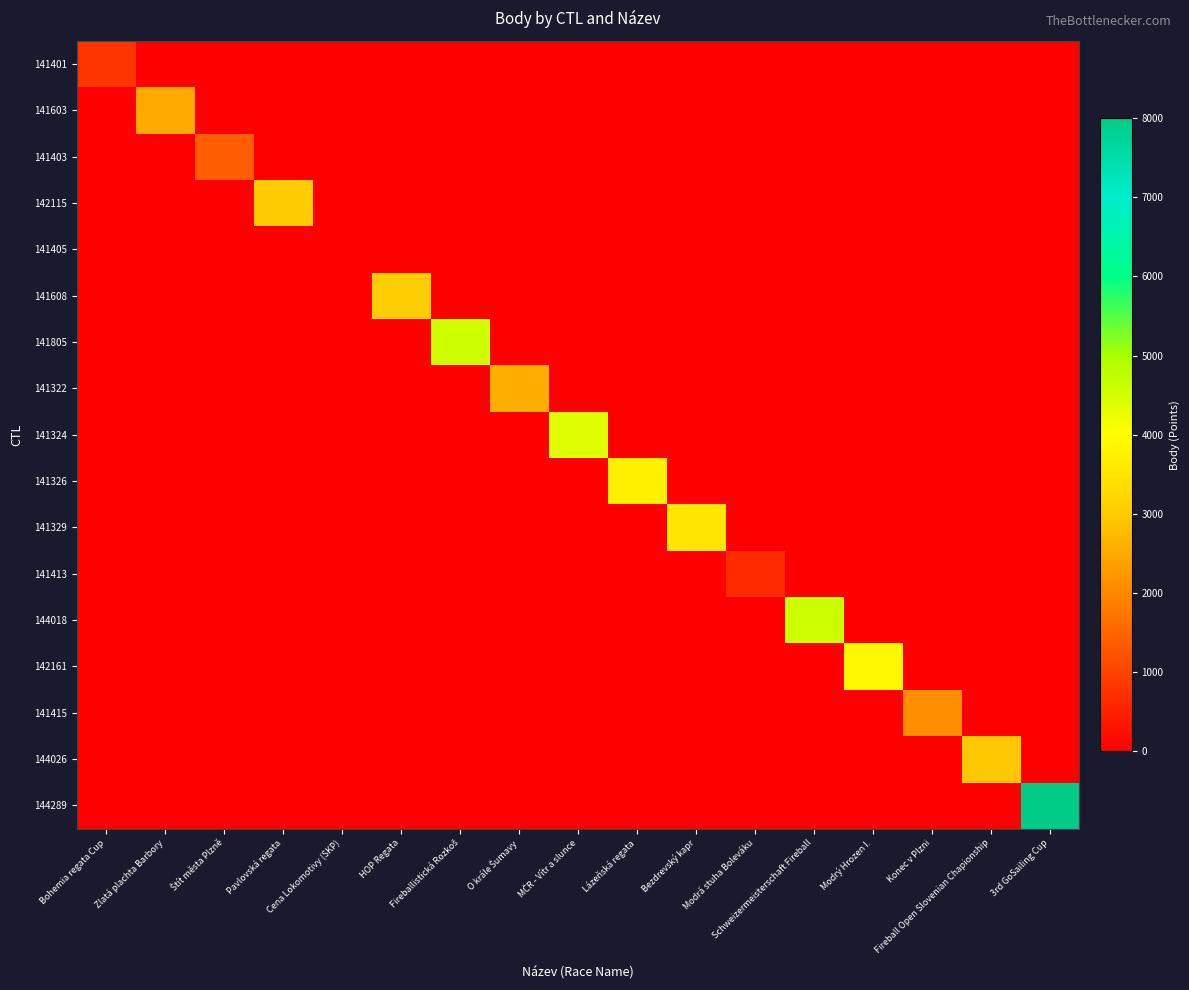

Reading left to right, list all the values displayed in this chart.

141401: Bohemia regata Cup=791	Zlatá plachta Barbory=0	Štít města Plzně=0	Pavlovská regata=0	Cena Lokomotivy (SKP)=0	HOP Regata=0	Fireballistická Rozkoš=0	O krále Šumavy=0	MČR - Vítr a slunce=0	Lázeňská regata=0	Bezdrevský kapr=0	Modrá stuha Boleváku=0	Schweizermeisterschaft Fireball=0	Modrý Hrozen I.=0	Konec v Plzni=0	Fireball Open Slovenian Chapionship=0	3rd GoSailing Cup=0
141603: Bohemia regata Cup=0	Zlatá plachta Barbory=2524	Štít města Plzně=0	Pavlovská regata=0	Cena Lokomotivy (SKP)=0	HOP Regata=0	Fireballistická Rozkoš=0	O krále Šumavy=0	MČR - Vítr a slunce=0	Lázeňská regata=0	Bezdrevský kapr=0	Modrá stuha Boleváku=0	Schweizermeisterschaft Fireball=0	Modrý Hrozen I.=0	Konec v Plzni=0	Fireball Open Slovenian Chapionship=0	3rd GoSailing Cup=0
141403: Bohemia regata Cup=0	Zlatá plachta Barbory=0	Štít města Plzně=1406	Pavlovská regata=0	Cena Lokomotivy (SKP)=0	HOP Regata=0	Fireballistická Rozkoš=0	O krále Šumavy=0	MČR - Vítr a slunce=0	Lázeňská regata=0	Bezdrevský kapr=0	Modrá stuha Boleváku=0	Schweizermeisterschaft Fireball=0	Modrý Hrozen I.=0	Konec v Plzni=0	Fireball Open Slovenian Chapionship=0	3rd GoSailing Cup=0
142115: Bohemia regata Cup=0	Zlatá plachta Barbory=0	Štít města Plzně=0	Pavlovská regata=3017	Cena Lokomotivy (SKP)=0	HOP Regata=0	Fireballistická Rozkoš=0	O krále Šumavy=0	MČR - Vítr a slunce=0	Lázeňská regata=0	Bezdrevský kapr=0	Modrá stuha Boleváku=0	Schweizermeisterschaft Fireball=0	Modrý Hrozen I.=0	Konec v Plzni=0	Fireball Open Slovenian Chapionship=0	3rd GoSailing Cup=0
141405: Bohemia regata Cup=0	Zlatá plachta Barbory=0	Štít města Plzně=0	Pavlovská regata=0	Cena Lokomotivy (SKP)=0	HOP Regata=0	Fireballistická Rozkoš=0	O krále Šumavy=0	MČR - Vítr a slunce=0	Lázeňská regata=0	Bezdrevský kapr=0	Modrá stuha Boleváku=0	Schweizermeisterschaft Fireball=0	Modrý Hrozen I.=0	Konec v Plzni=0	Fireball Open Slovenian Chapionship=0	3rd GoSailing Cup=0
141608: Bohemia regata Cup=0	Zlatá plachta Barbory=0	Štít města Plzně=0	Pavlovská regata=0	Cena Lokomotivy (SKP)=0	HOP Regata=3055	Fireballistická Rozkoš=0	O krále Šumavy=0	MČR - Vítr a slunce=0	Lázeňská regata=0	Bezdrevský kapr=0	Modrá stuha Boleváku=0	Schweizermeisterschaft Fireball=0	Modrý Hrozen I.=0	Konec v Plzni=0	Fireball Open Slovenian Chapionship=0	3rd GoSailing Cup=0
141805: Bohemia regata Cup=0	Zlatá plachta Barbory=0	Štít města Plzně=0	Pavlovská regata=0	Cena Lokomotivy (SKP)=0	HOP Regata=0	Fireballistická Rozkoš=4570	O krále Šumavy=0	MČR - Vítr a slunce=0	Lázeňská regata=0	Bezdrevský kapr=0	Modrá stuha Boleváku=0	Schweizermeisterschaft Fireball=0	Modrý Hrozen I.=0	Konec v Plzni=0	Fireball Open Slovenian Chapionship=0	3rd GoSailing Cup=0
141322: Bohemia regata Cup=0	Zlatá plachta Barbory=0	Štít města Plzně=0	Pavlovská regata=0	Cena Lokomotivy (SKP)=0	HOP Regata=0	Fireballistická Rozkoš=0	O krále Šumavy=2580	MČR - Vítr a slunce=0	Lázeňská regata=0	Bezdrevský kapr=0	Modrá stuha Boleváku=0	Schweizermeisterschaft Fireball=0	Modrý Hrozen I.=0	Konec v Plzni=0	Fireball Open Slovenian Chapionship=0	3rd GoSailing Cup=0
141324: Bohemia regata Cup=0	Zlatá plachta Barbory=0	Štít města Plzně=0	Pavlovská regata=0	Cena Lokomotivy (SKP)=0	HOP Regata=0	Fireballistická Rozkoš=0	O krále Šumavy=0	MČR - Vítr a slunce=4390	Lázeňská regata=0	Bezdrevský kapr=0	Modrá stuha Boleváku=0	Schweizermeisterschaft Fireball=0	Modrý Hrozen I.=0	Konec v Plzni=0	Fireball Open Slovenian Chapionship=0	3rd GoSailing Cup=0
141326: Bohemia regata Cup=0	Zlatá plachta Barbory=0	Štít města Plzně=0	Pavlovská regata=0	Cena Lokomotivy (SKP)=0	HOP Regata=0	Fireballistická Rozkoš=0	O krále Šumavy=0	MČR - Vítr a slunce=0	Lázeňská regata=3741	Bezdrevský kapr=0	Modrá stuha Boleváku=0	Schweizermeisterschaft Fireball=0	Modrý Hrozen I.=0	Konec v Plzni=0	Fireball Open Slovenian Chapionship=0	3rd GoSailing Cup=0
141329: Bohemia regata Cup=0	Zlatá plachta Barbory=0	Štít města Plzně=0	Pavlovská regata=0	Cena Lokomotivy (SKP)=0	HOP Regata=0	Fireballistická Rozkoš=0	O krále Šumavy=0	MČR - Vítr a slunce=0	Lázeňská regata=0	Bezdrevský kapr=3541	Modrá stuha Boleváku=0	Schweizermeisterschaft Fireball=0	Modrý Hrozen I.=0	Konec v Plzni=0	Fireball Open Slovenian Chapionship=0	3rd GoSailing Cup=0
141413: Bohemia regata Cup=0	Zlatá plachta Barbory=0	Štít města Plzně=0	Pavlovská regata=0	Cena Lokomotivy (SKP)=0	HOP Regata=0	Fireballistická Rozkoš=0	O krále Šumavy=0	MČR - Vítr a slunce=0	Lázeňská regata=0	Bezdrevský kapr=0	Modrá stuha Boleváku=646	Schweizermeisterschaft Fireball=0	Modrý Hrozen I.=0	Konec v Plzni=0	Fireball Open Slovenian Chapionship=0	3rd GoSailing Cup=0
144018: Bohemia regata Cup=0	Zlatá plachta Barbory=0	Štít města Plzně=0	Pavlovská regata=0	Cena Lokomotivy (SKP)=0	HOP Regata=0	Fireballistická Rozkoš=0	O krále Šumavy=0	MČR - Vítr a slunce=0	Lázeňská regata=0	Bezdrevský kapr=0	Modrá stuha Boleváku=0	Schweizermeisterschaft Fireball=4620	Modrý Hrozen I.=0	Konec v Plzni=0	Fireball Open Slovenian Chapionship=0	3rd GoSailing Cup=0
142161: Bohemia regata Cup=0	Zlatá plachta Barbory=0	Štít města Plzně=0	Pavlovská regata=0	Cena Lokomotivy (SKP)=0	HOP Regata=0	Fireballistická Rozkoš=0	O krále Šumavy=0	MČR - Vítr a slunce=0	Lázeňská regata=0	Bezdrevský kapr=0	Modrá stuha Boleváku=0	Schweizermeisterschaft Fireball=0	Modrý Hrozen I.=3845	Konec v Plzni=0	Fireball Open Slovenian Chapionship=0	3rd GoSailing Cup=0
141415: Bohemia regata Cup=0	Zlatá plachta Barbory=0	Štít města Plzně=0	Pavlovská regata=0	Cena Lokomotivy (SKP)=0	HOP Regata=0	Fireballistická Rozkoš=0	O krále Šumavy=0	MČR - Vítr a slunce=0	Lázeňská regata=0	Bezdrevský kapr=0	Modrá stuha Boleváku=0	Schweizermeisterschaft Fireball=0	Modrý Hrozen I.=0	Konec v Plzni=2108	Fireball Open Slovenian Chapionship=0	3rd GoSailing Cup=0
144026: Bohemia regata Cup=0	Zlatá plachta Barbory=0	Štít města Plzně=0	Pavlovská regata=0	Cena Lokomotivy (SKP)=0	HOP Regata=0	Fireballistická Rozkoš=0	O krále Šumavy=0	MČR - Vítr a slunce=0	Lázeňská regata=0	Bezdrevský kapr=0	Modrá stuha Boleváku=0	Schweizermeisterschaft Fireball=0	Modrý Hrozen I.=0	Konec v Plzni=0	Fireball Open Slovenian Chapionship=2957	3rd GoSailing Cup=0
144289: Bohemia regata Cup=0	Zlatá plachta Barbory=0	Štít města Plzně=0	Pavlovská regata=0	Cena Lokomotivy (SKP)=0	HOP Regata=0	Fireballistická Rozkoš=0	O krále Šumavy=0	MČR - Vítr a slunce=0	Lázeňská regata=0	Bezdrevský kapr=0	Modrá stuha Boleváku=0	Schweizermeisterschaft Fireball=0	Modrý Hrozen I.=0	Konec v Plzni=0	Fireball Open Slovenian Chapionship=0	3rd GoSailing Cup=7997